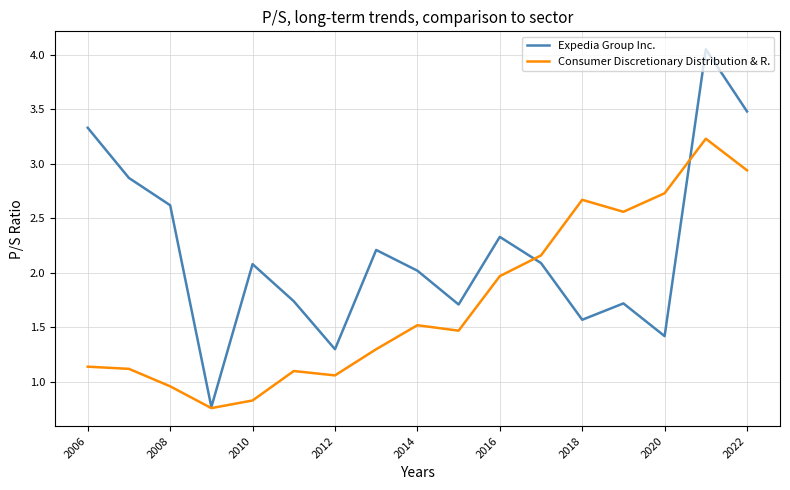

Which series has the largest range (max minus min)?

Expedia Group Inc.